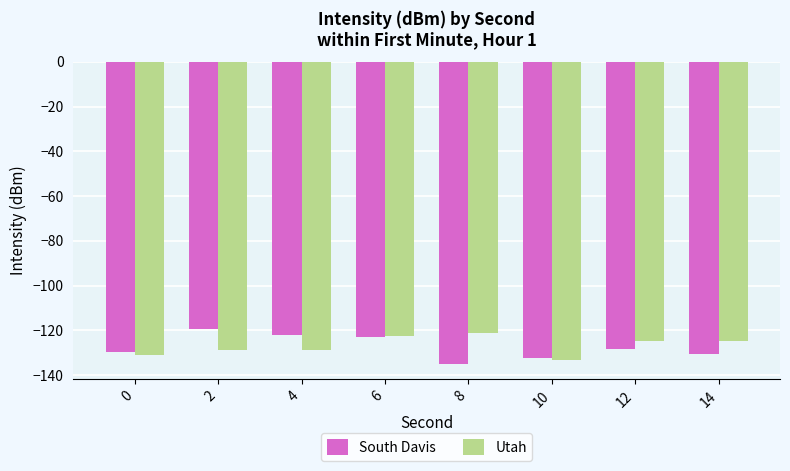

How many groups of bars are there?

8